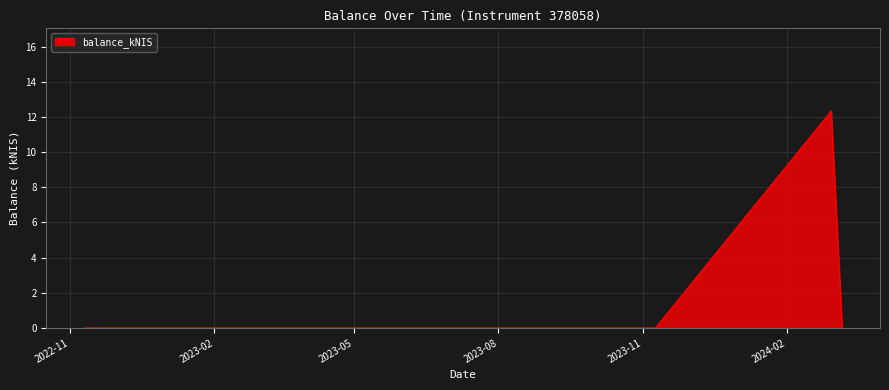

What is the difference between the maximum and minimum values?

12.3